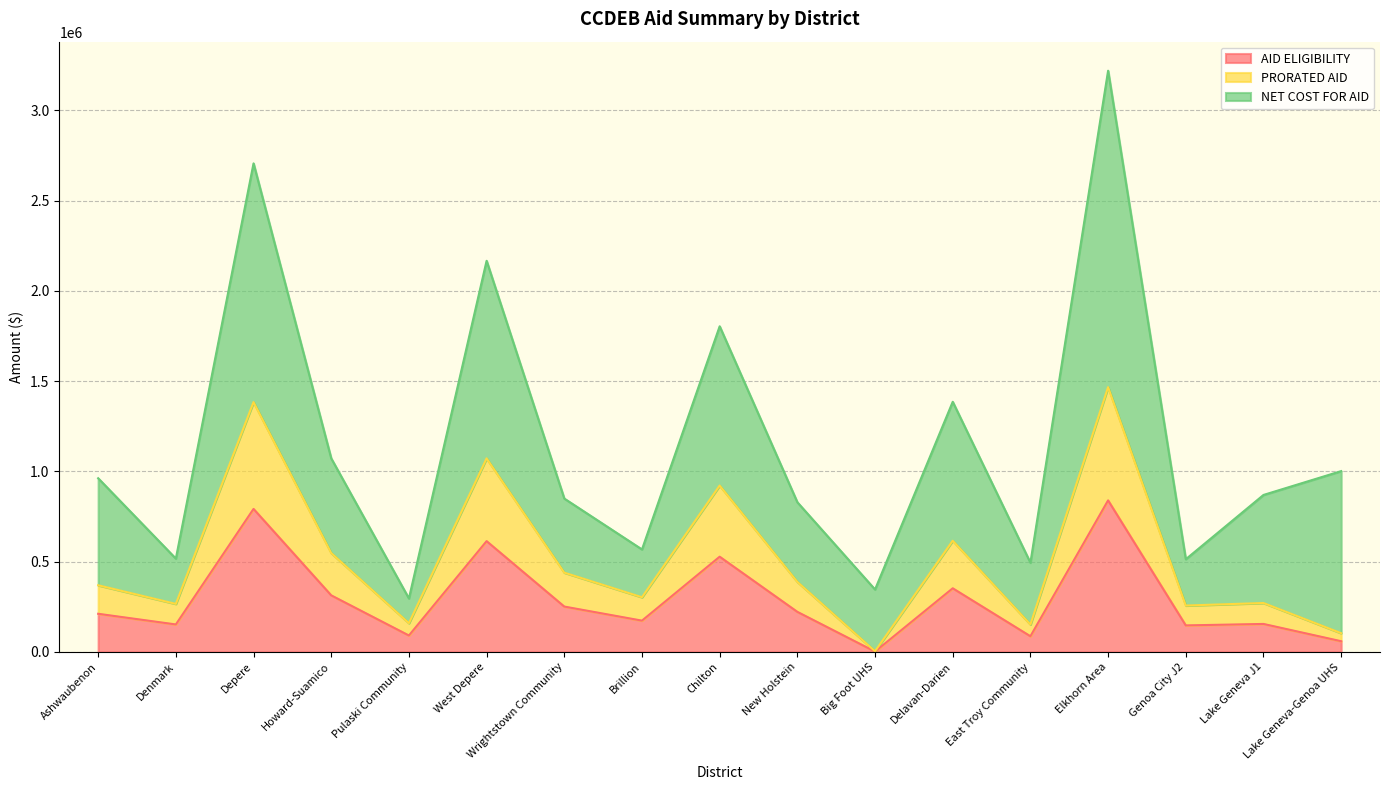

At which category is the sum across all series the highest?

Elkhorn Area